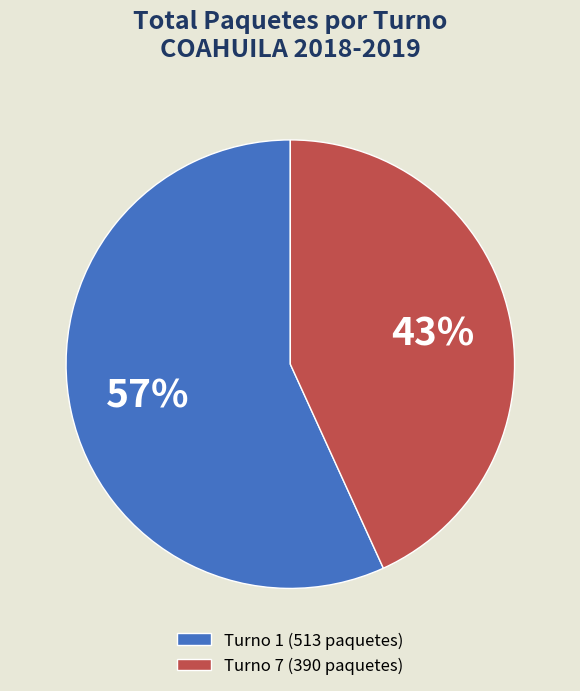

What is the ratio of the value at Turno 7 (390 paquetes) to the value at Turno 1 (513 paquetes)?

0.8